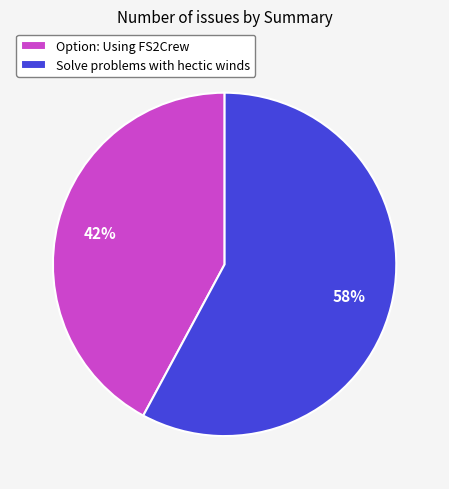

To the nearest percent, what is the difference between the largest and smallest slice percentages?

16%